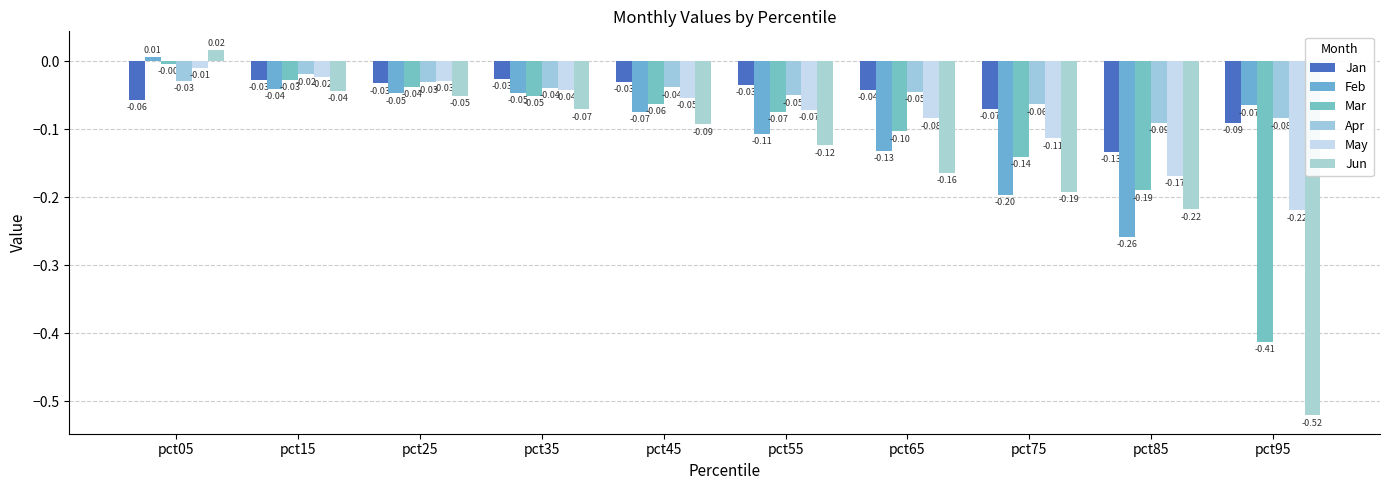

Is it true that May equals -0.0 at pct45?

False